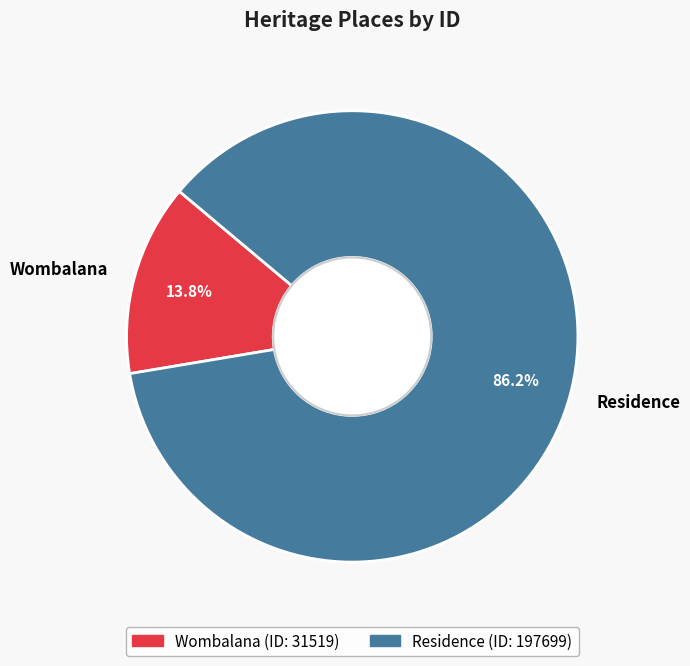

Between Wombalana and Residence, which is larger?

Residence